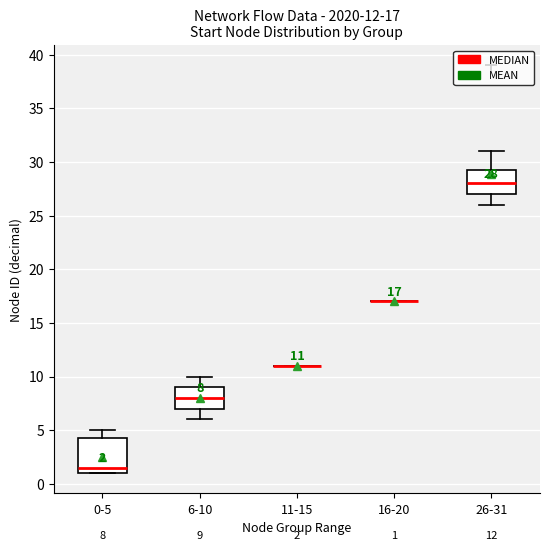

Which box is the tallest, from its lower edge to its upper edge?

0-5